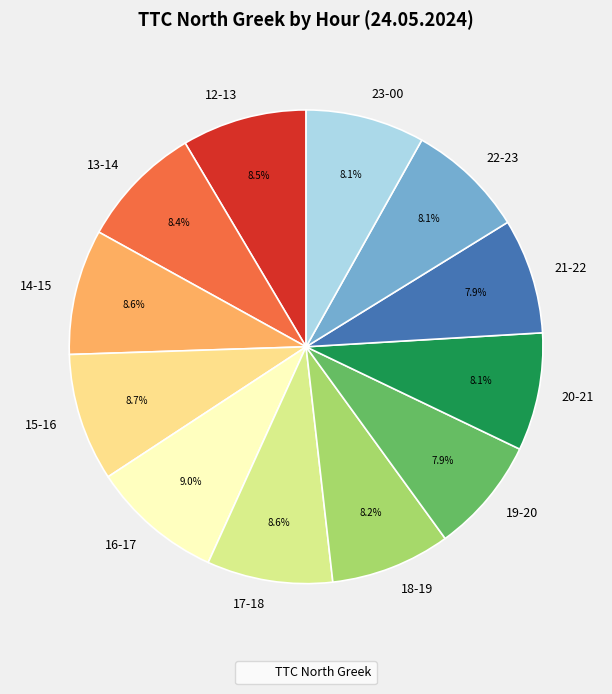

Approximately how many times larger is the value at 17-18 compared to 15-16?

1.0